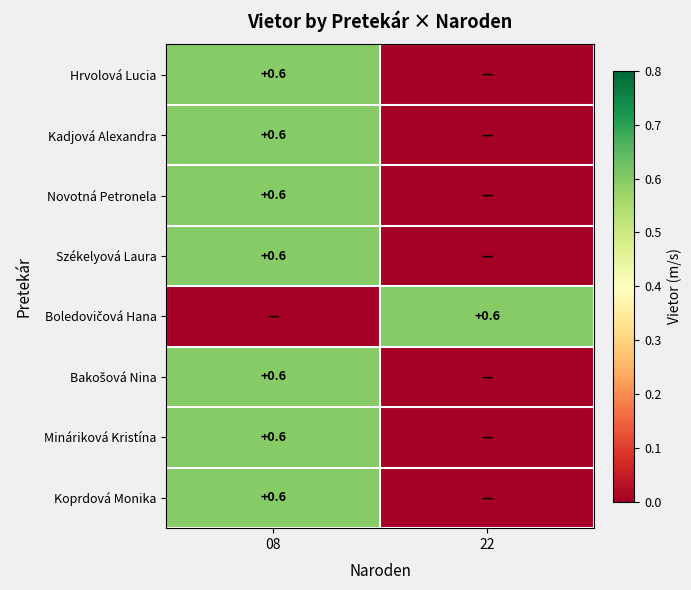

What is the difference between the highest and lowest values at 22?

0.6